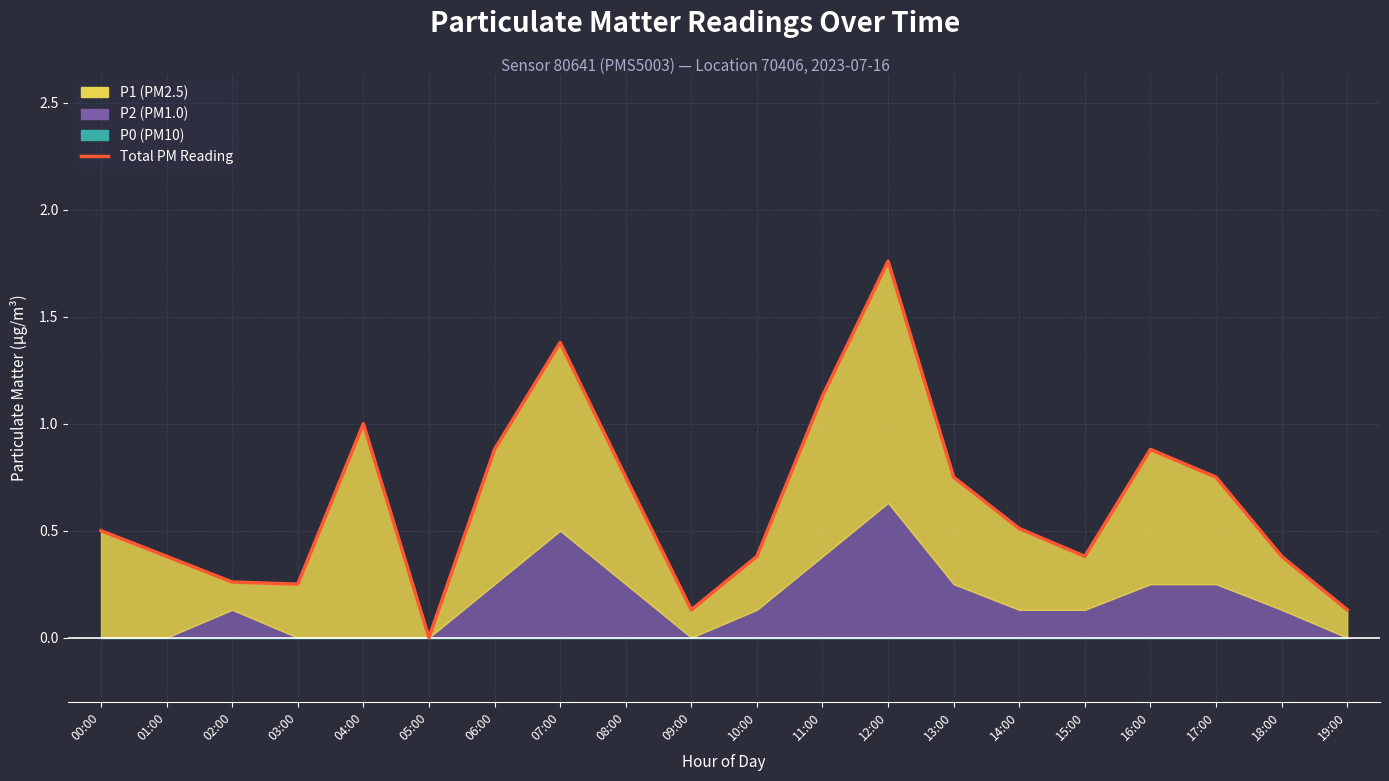

The chart shows a value of 0.5 at 00:00. True or false?

True